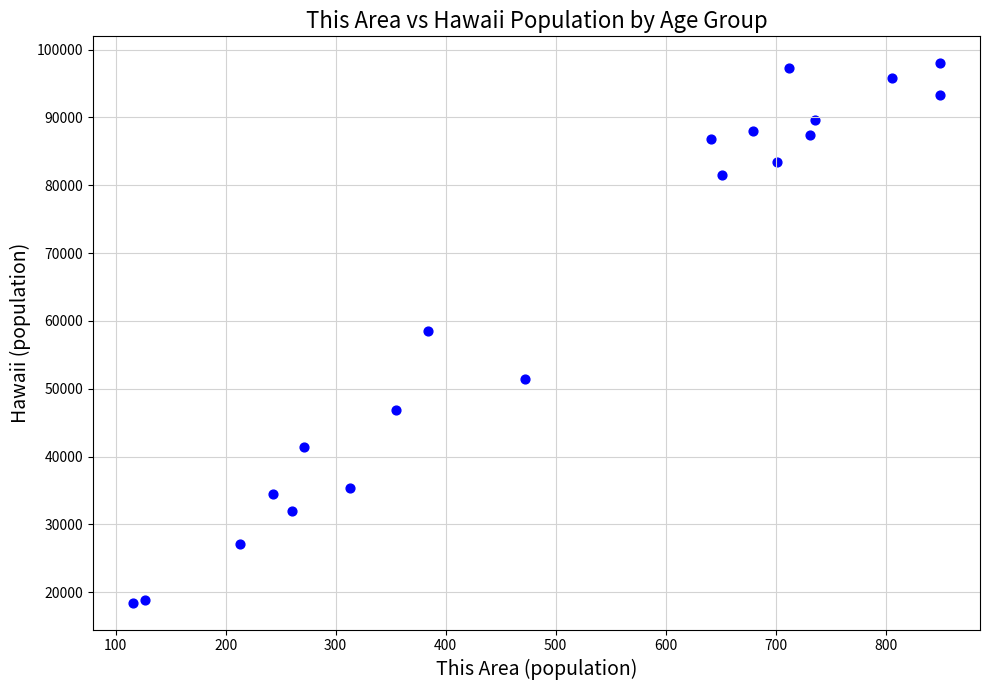

What is the range of Y values (max minus min)?

79490